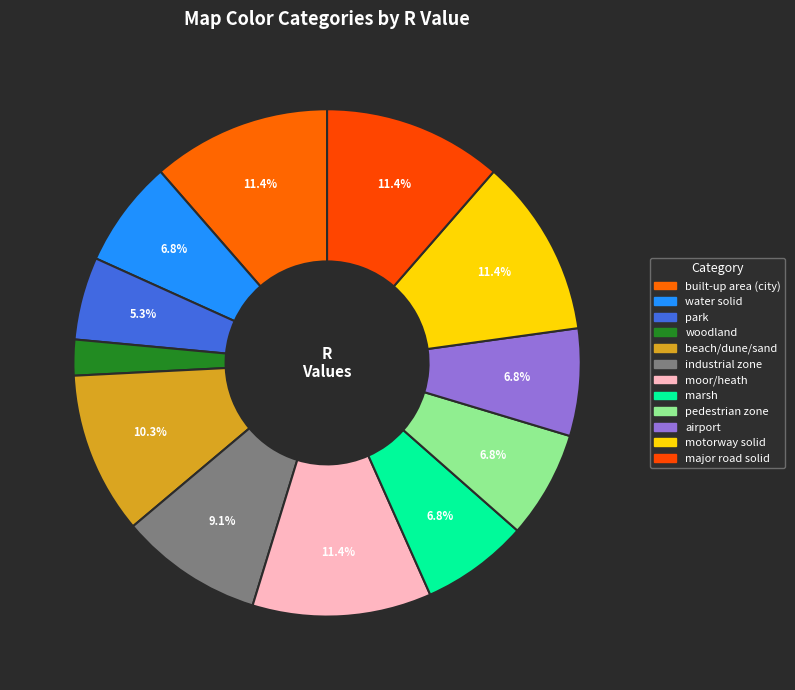

How many segments does this pie chart have?

12